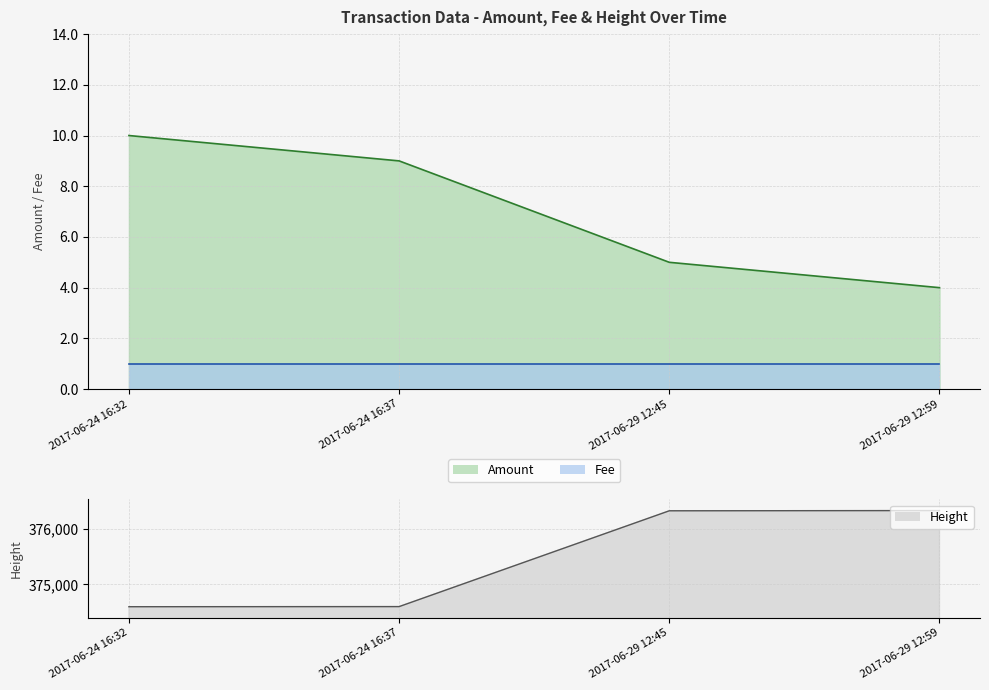

What is the sum of the Height values at 2017-06-29 12:59 and 2017-06-24 16:37?

750930